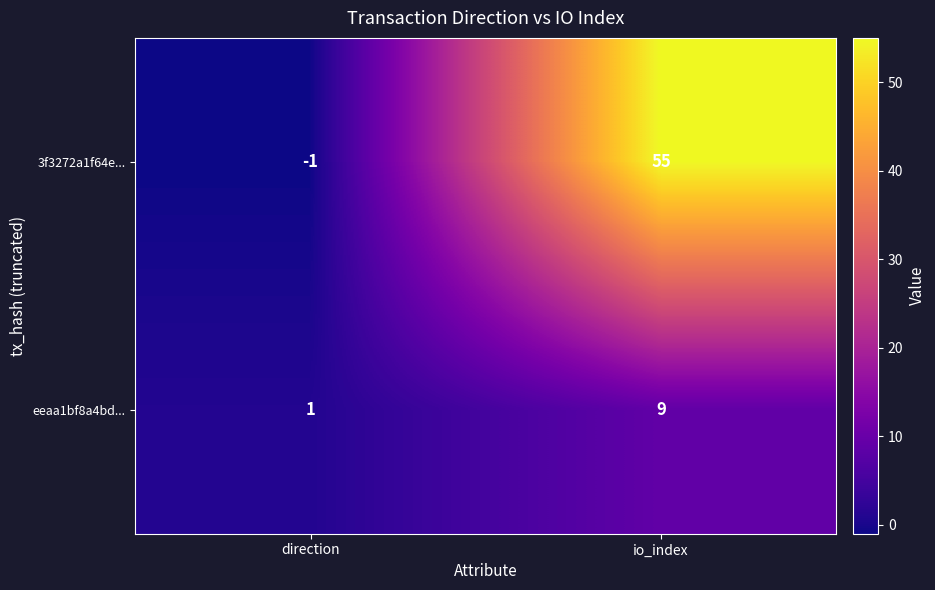

Rank the series by their maximum value, from highest to lowest.

3f3272a1f64e..., eeaa1bf8a4bd...